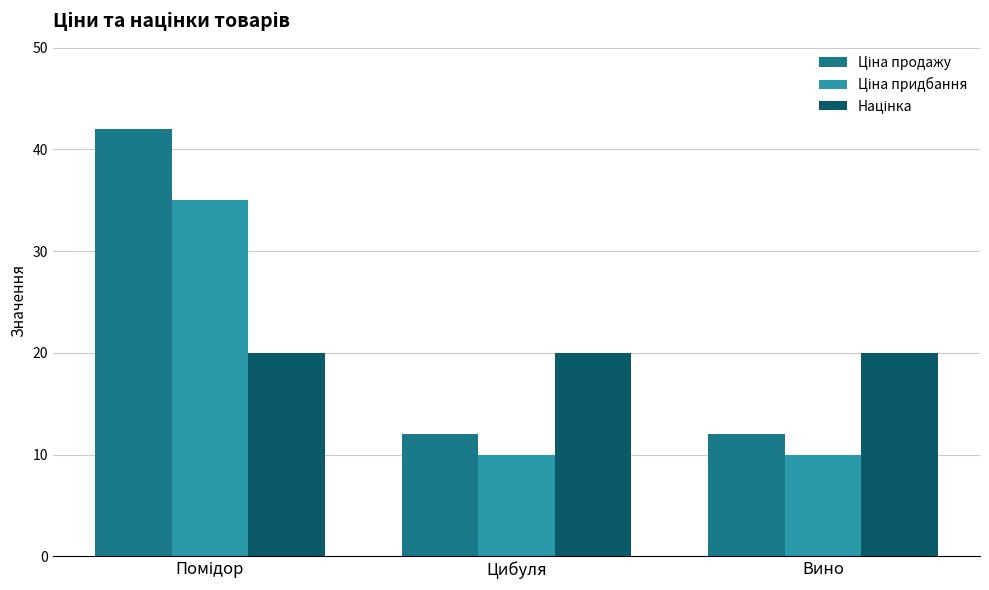

What is the total value across all series at Вино?

42